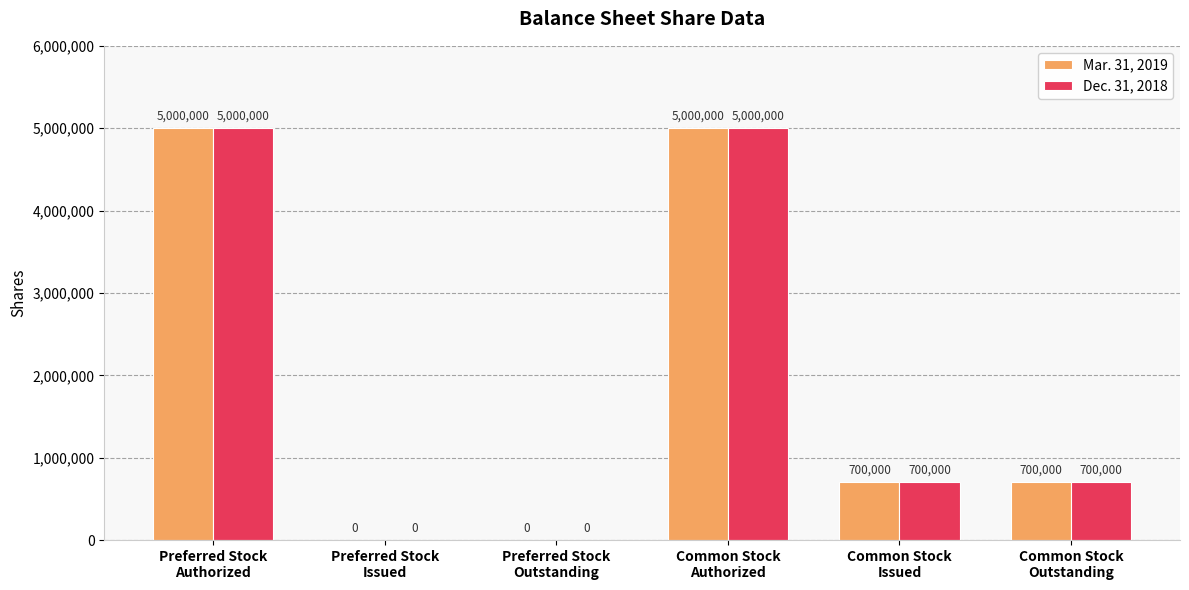

Reading left to right, extract all data points from this chart.

Mar. 31, 2019: Preferred Stock
Authorized=5000000	Preferred Stock
Issued=0	Preferred Stock
Outstanding=0	Common Stock
Authorized=5000000	Common Stock
Issued=700000	Common Stock
Outstanding=700000
Dec. 31, 2018: Preferred Stock
Authorized=5000000	Preferred Stock
Issued=0	Preferred Stock
Outstanding=0	Common Stock
Authorized=5000000	Common Stock
Issued=700000	Common Stock
Outstanding=700000